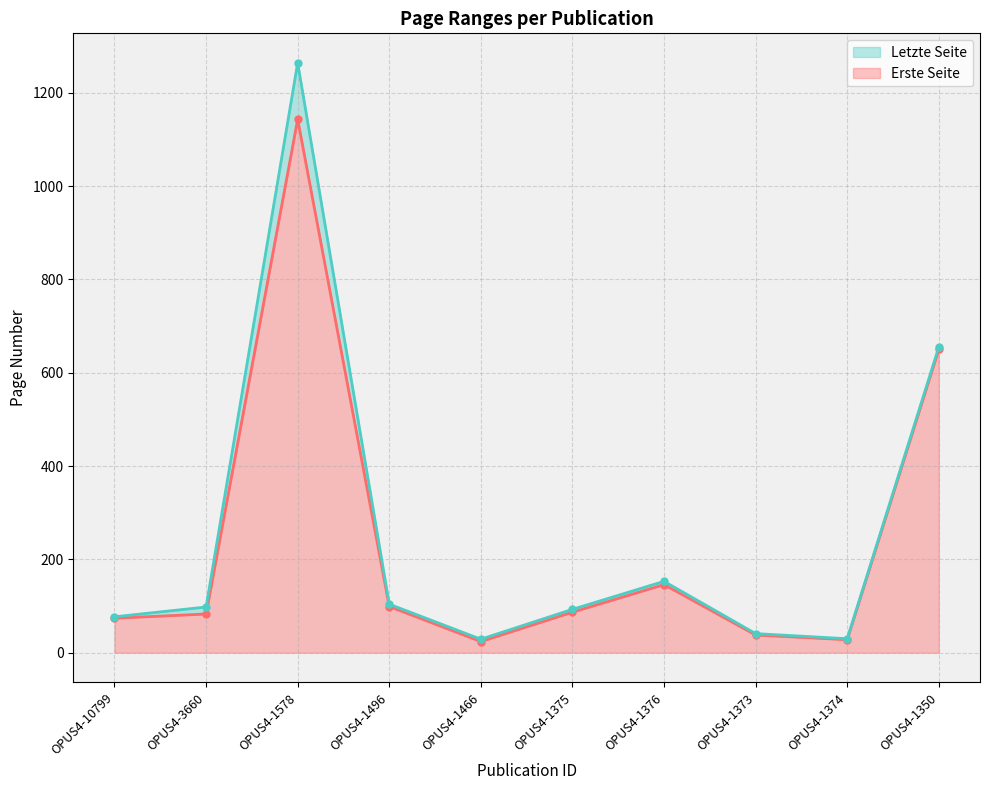

What is the average value of the Erste Seite series?

237